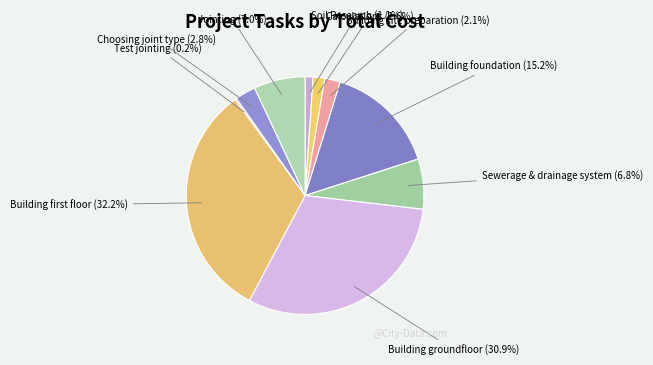

Is it true that Jointing is 7% of the pie?

True